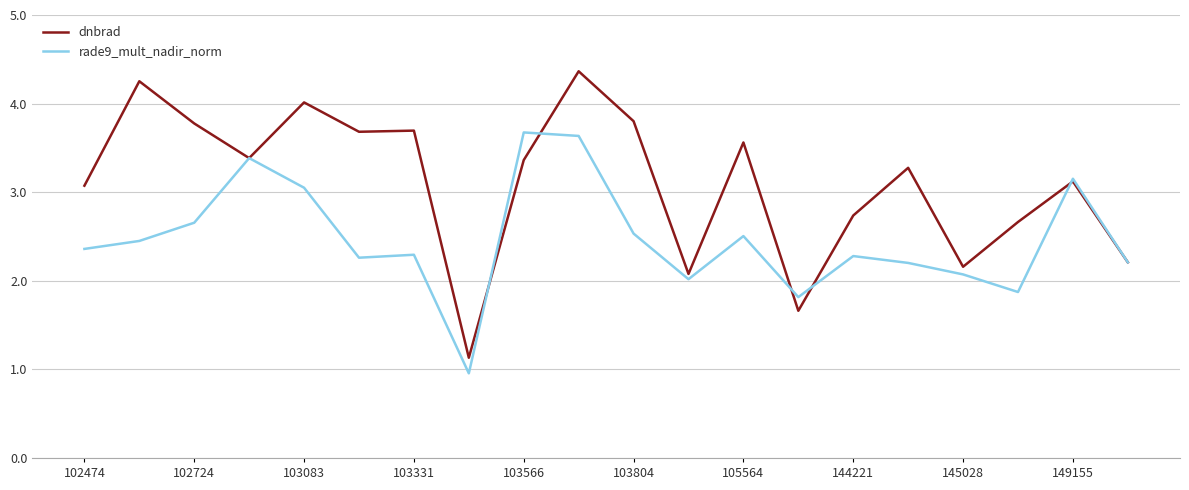

List the series in order of their overall mean, highest first.

dnbrad, rade9_mult_nadir_norm